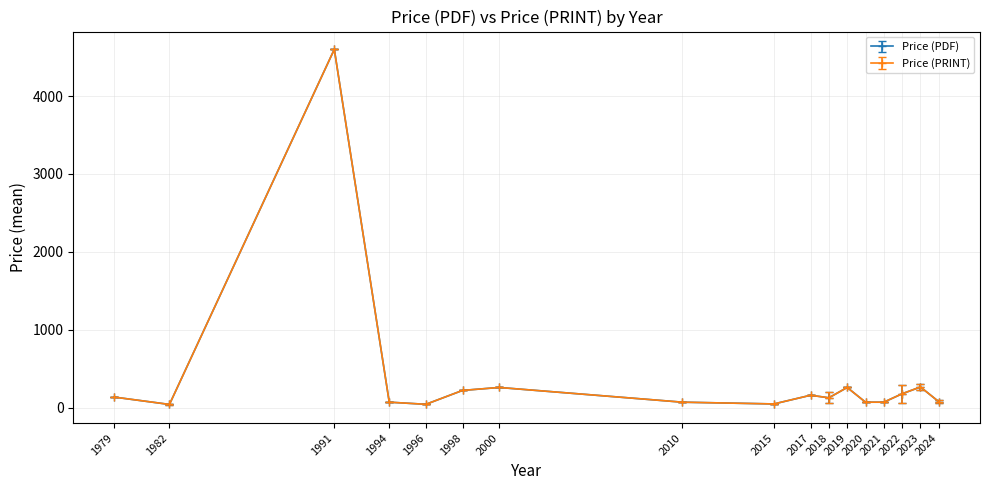

What is the difference between the maximum and minimum values in the Price (PDF) series?

4580.0